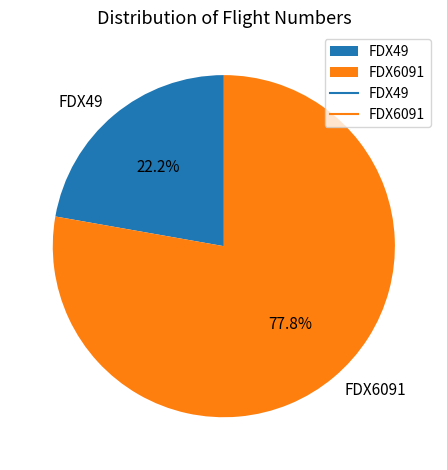

The FDX6091 slice represents 78% of the pie. True or false?

True